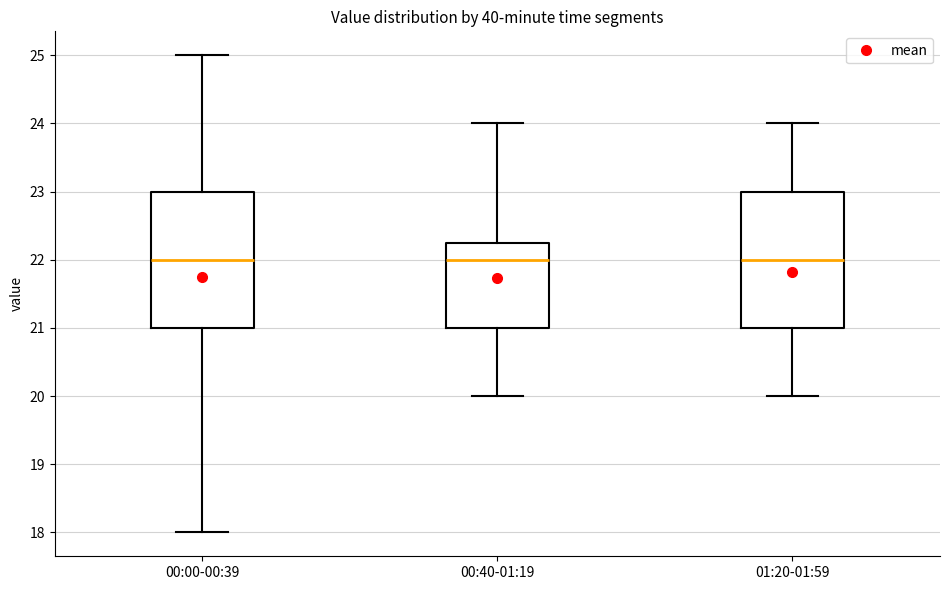

Reading left to right, transcribe this box plot: for each box, give where its median line is, the range the box spans, and where its two whiskers end, as read against the y-axis. The values are not printed on the chart, so give them approximately, as read against the axis.

00:00-00:39: median 22.0, box 21.0 to 23.0, whiskers 18.0 to 25.0
00:40-01:19: median 22.0, box 21.0 to 22.3, whiskers 20.0 to 24.0
01:20-01:59: median 22.0, box 21.0 to 23.0, whiskers 20.0 to 24.0